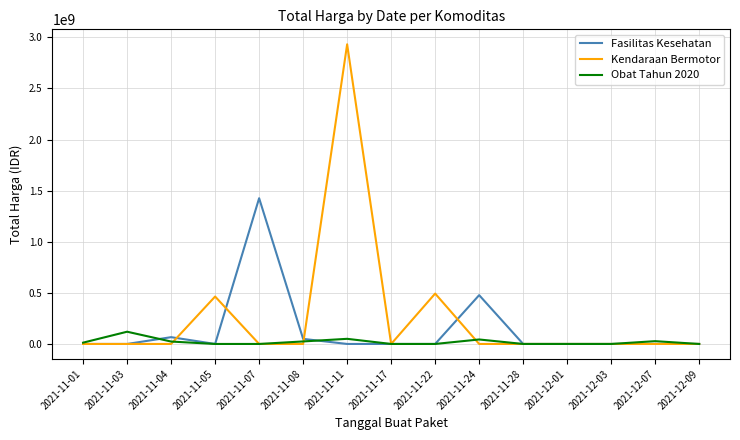

At which category is the sum across all series the highest?

2021-11-11